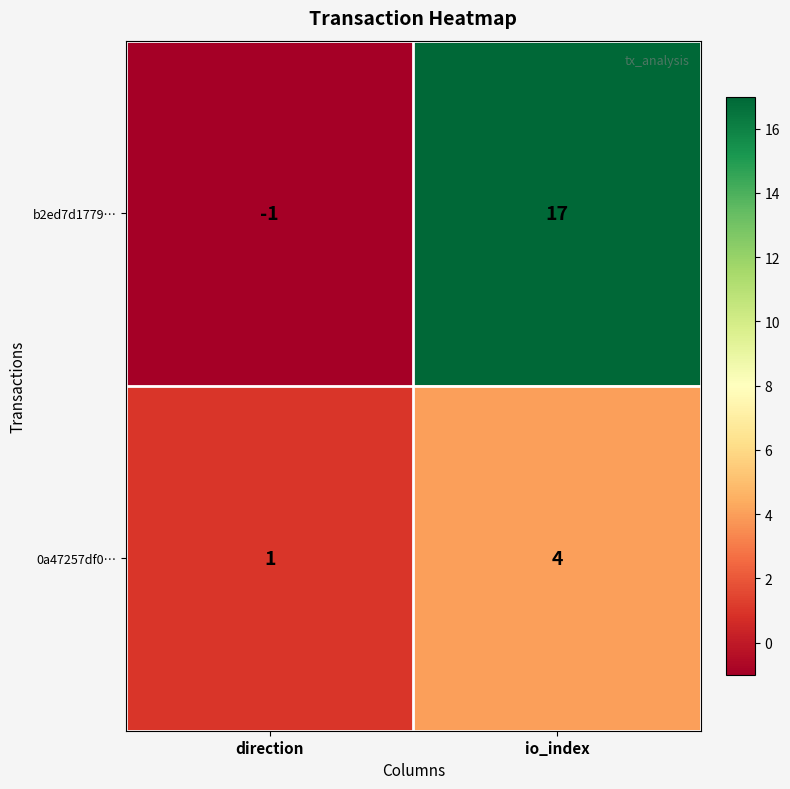

True or false: b2ed7d1779… has a value of 30 at io_index.

False